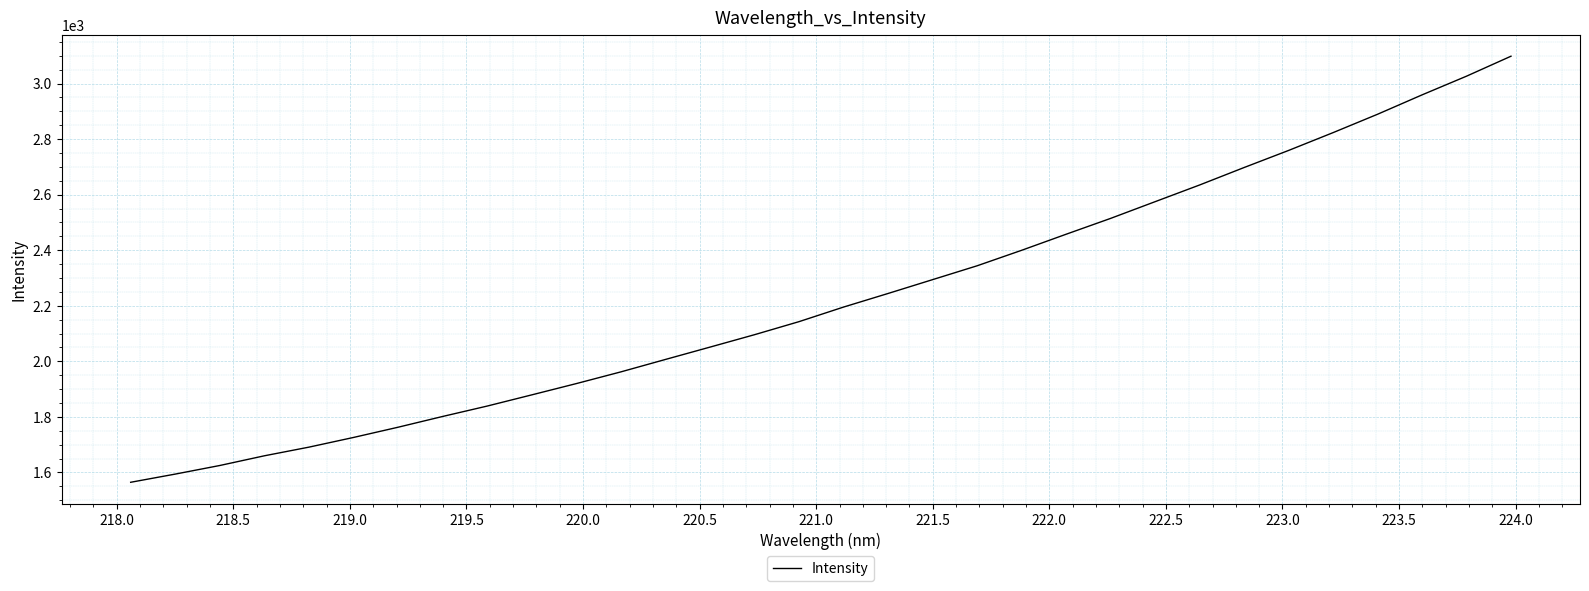

What is the minimum value shown in the chart?

1564.7